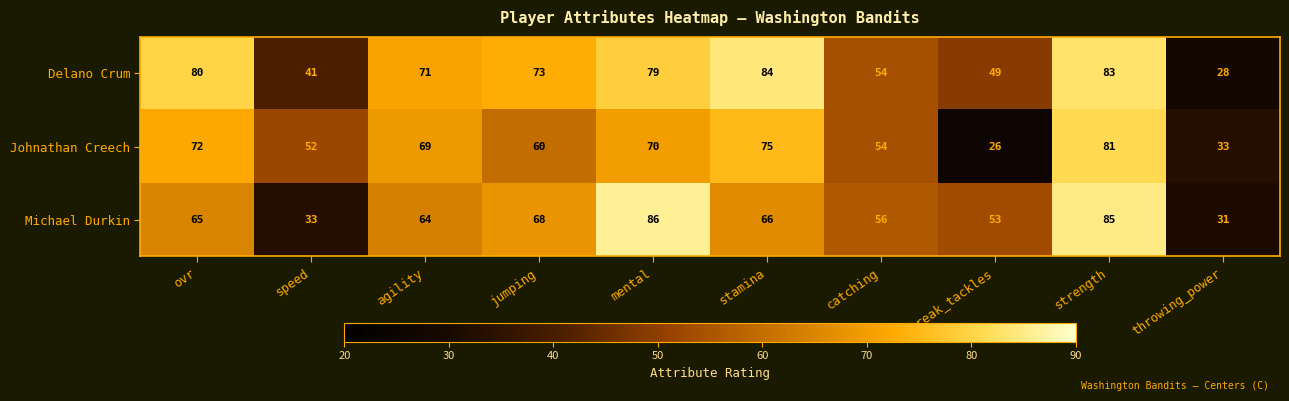

What is the difference between the Michael Durkin values at mental and stamina?

20